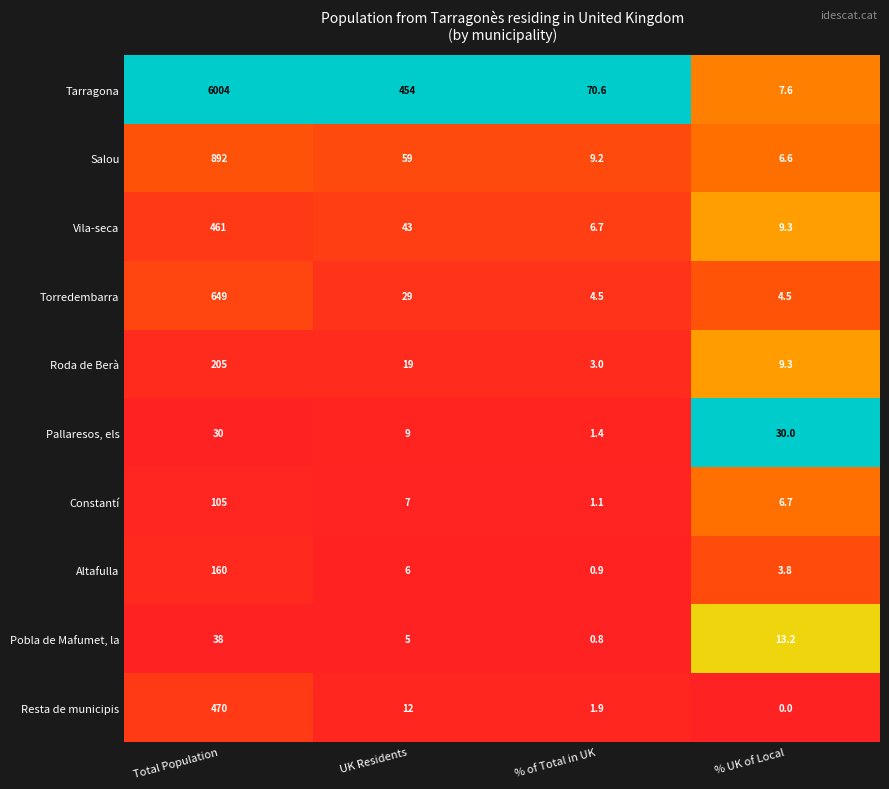

List the series in order of their peak value, lowest first.

Pallaresos, els, Pobla de Mafumet, la, Constantí, Altafulla, Roda de Berà, Vila-seca, Resta de municipis, Torredembarra, Salou, Tarragona